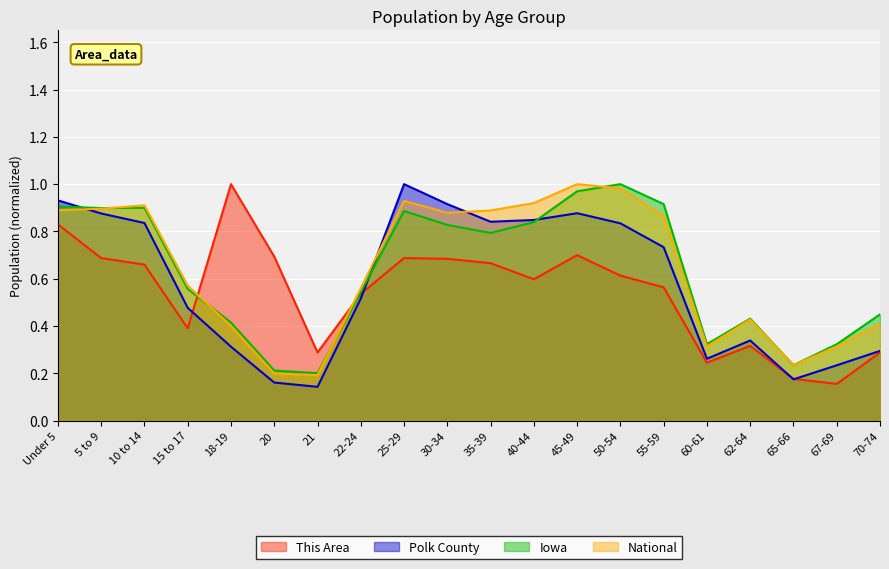

True or false: National has a value of 1.2 at Under 5.

False